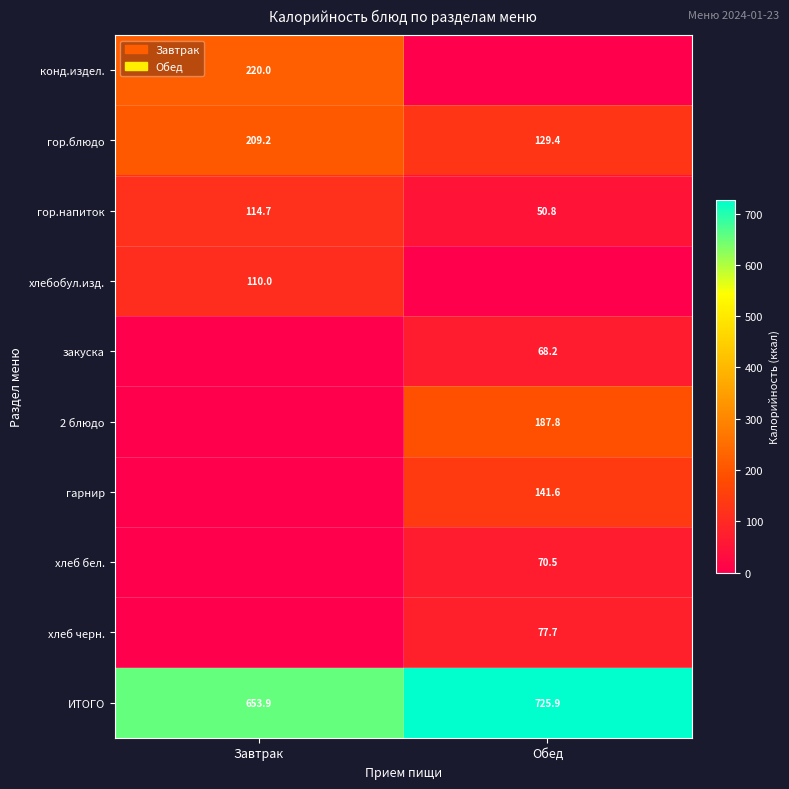

True or false: гор.блюдо has a value of 200.3 at Обед.

False